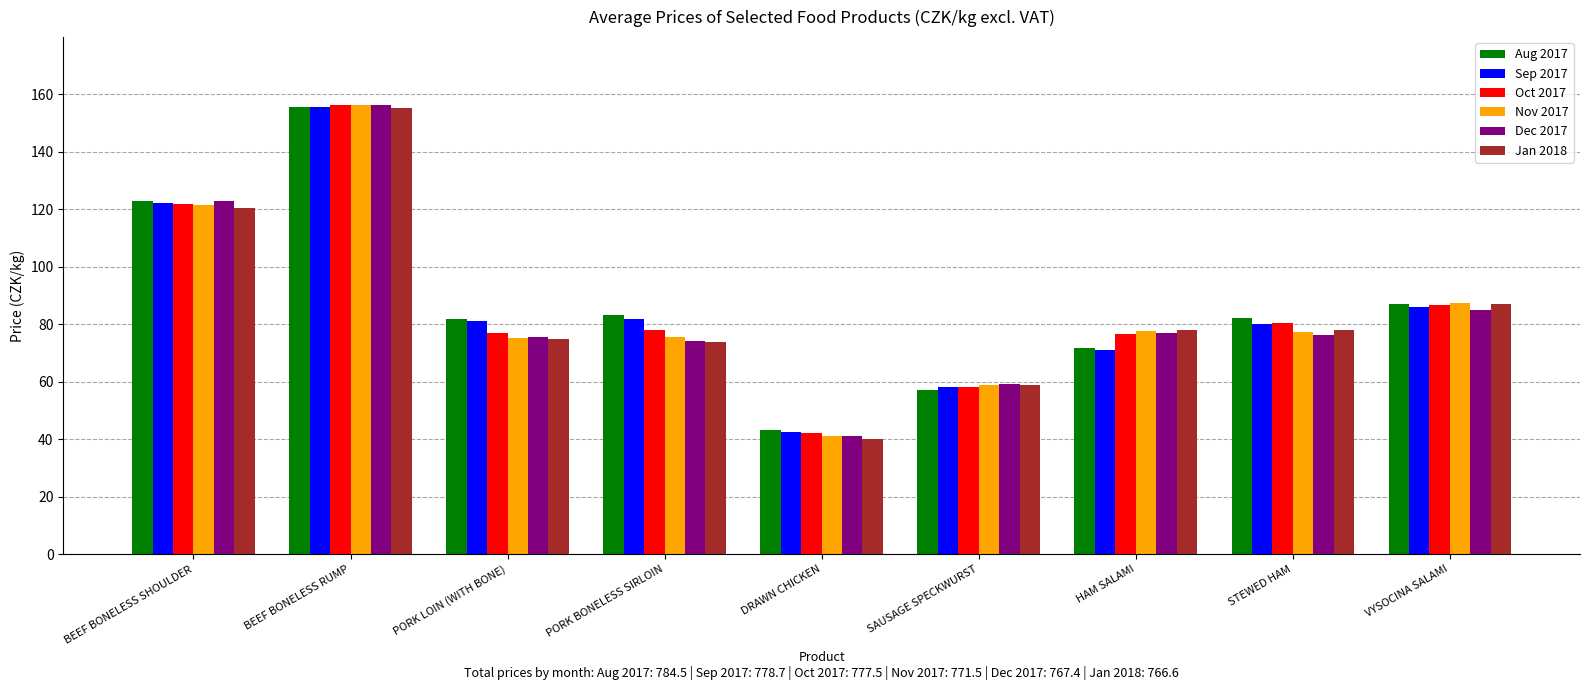

At which label is Nov 2017 closest to 98?

VYSOCINA SALAMI